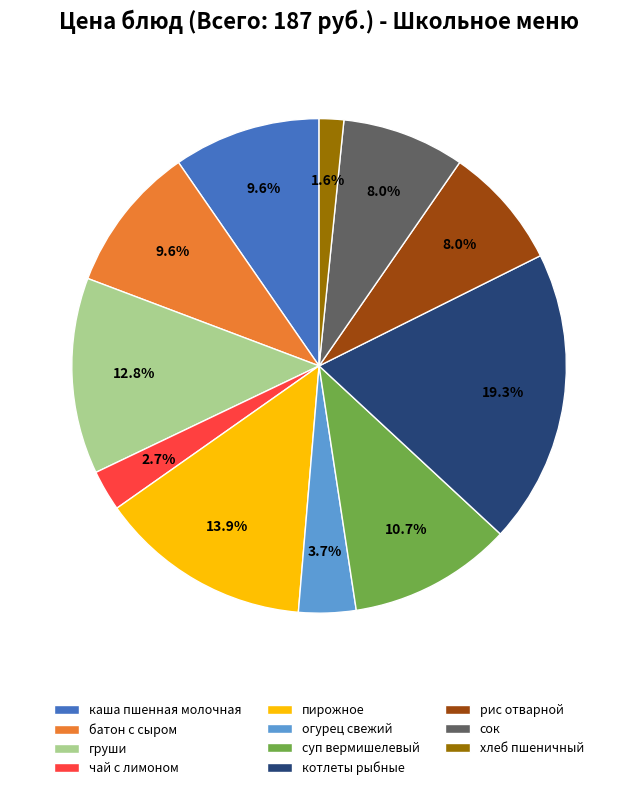

Approximately how many times larger is the value at огурец свежий compared to пирожное?

0.3